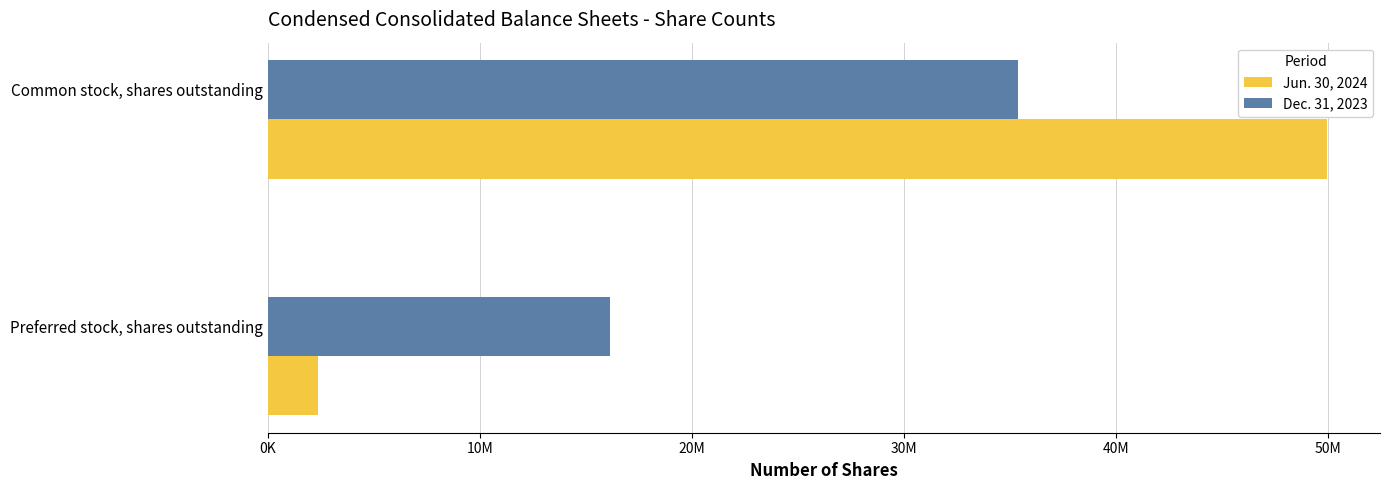

Rank the series by their maximum value, from lowest to highest.

Dec. 31, 2023, Jun. 30, 2024